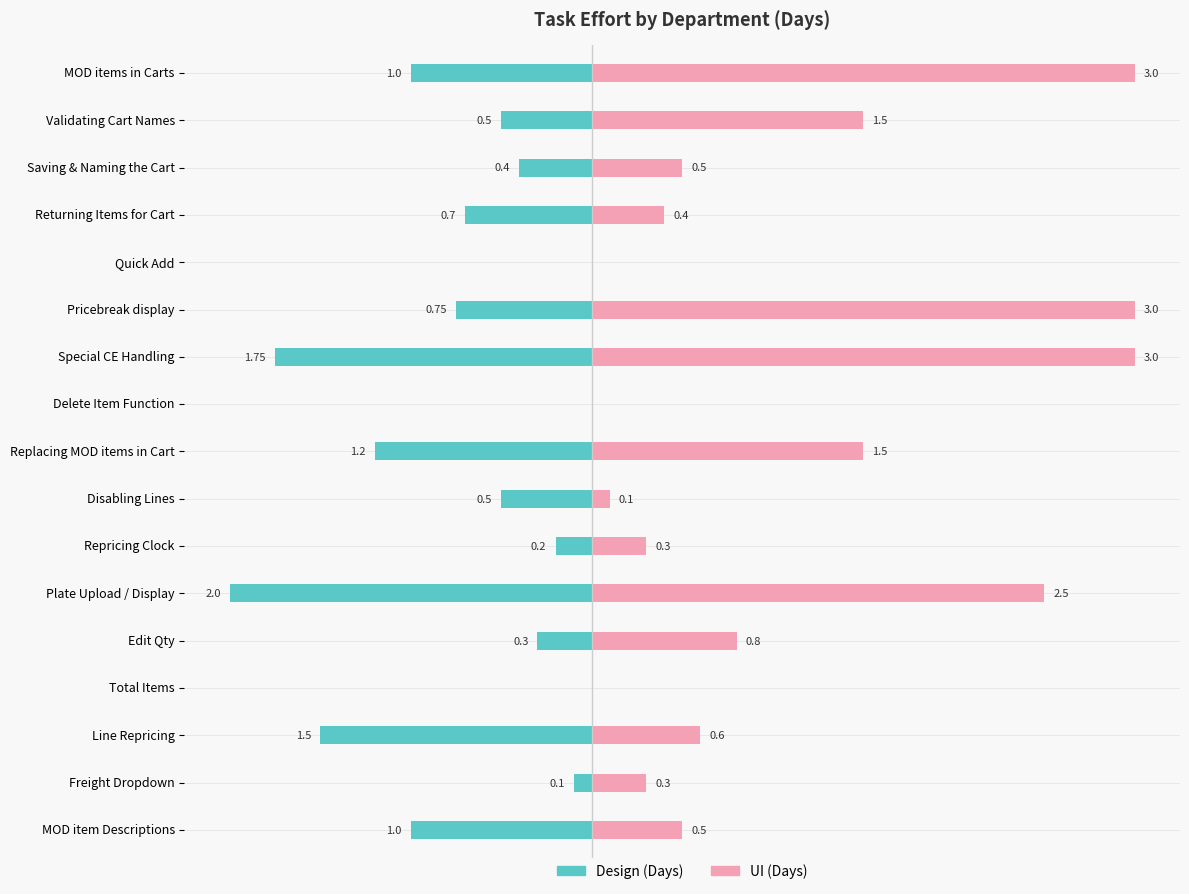

What is the difference between the UI (Days) values at Saving & Naming the Cart and Delete Item Function?

0.5